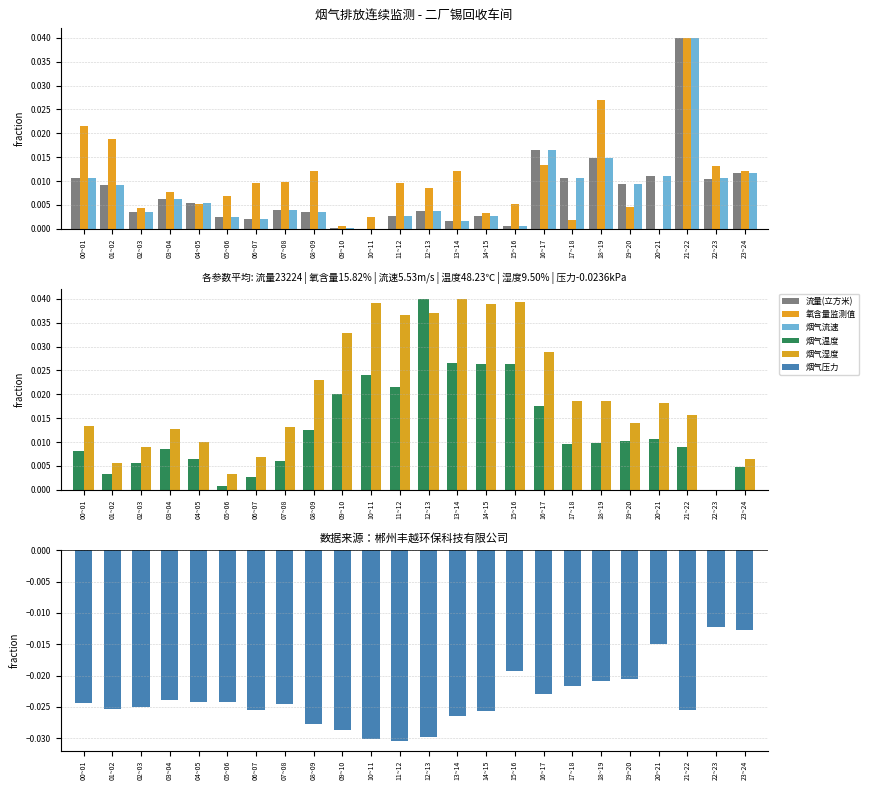

Reading right to left, list all the values displayed in this chart.

流量(立方米): 23~24=0.0	22~23=0.0	21~22=0.0	20~21=0.0	19~20=0.0	18~19=0.0	17~18=0.0	16~17=0.0	15~16=0.0	14~15=0.0	13~14=0.0	12~13=0.0	11~12=0.0	10~11=0.0	09~10=0.0	08~09=0.0	07~08=0.0	06~07=0.0	05~06=0.0	04~05=0.0	03~04=0.0	02~03=0.0	01~02=0.0	00~01=0.0
氧含量监测值: 23~24=0.0	22~23=0.0	21~22=0.0	20~21=0.0	19~20=0.0	18~19=0.0	17~18=0.0	16~17=0.0	15~16=0.0	14~15=0.0	13~14=0.0	12~13=0.0	11~12=0.0	10~11=0.0	09~10=0.0	08~09=0.0	07~08=0.0	06~07=0.0	05~06=0.0	04~05=0.0	03~04=0.0	02~03=0.0	01~02=0.0	00~01=0.0
烟气流速: 23~24=0.0	22~23=0.0	21~22=0.0	20~21=0.0	19~20=0.0	18~19=0.0	17~18=0.0	16~17=0.0	15~16=0.0	14~15=0.0	13~14=0.0	12~13=0.0	11~12=0.0	10~11=0.0	09~10=0.0	08~09=0.0	07~08=0.0	06~07=0.0	05~06=0.0	04~05=0.0	03~04=0.0	02~03=0.0	01~02=0.0	00~01=0.0
烟气温度: 23~24=0.0	22~23=0.0	21~22=0.0	20~21=0.0	19~20=0.0	18~19=0.0	17~18=0.0	16~17=0.0	15~16=0.0	14~15=0.0	13~14=0.0	12~13=0.0	11~12=0.0	10~11=0.0	09~10=0.0	08~09=0.0	07~08=0.0	06~07=0.0	05~06=0.0	04~05=0.0	03~04=0.0	02~03=0.0	01~02=0.0	00~01=0.0
烟气湿度: 23~24=0.0	22~23=0.0	21~22=0.0	20~21=0.0	19~20=0.0	18~19=0.0	17~18=0.0	16~17=0.0	15~16=0.0	14~15=0.0	13~14=0.0	12~13=0.0	11~12=0.0	10~11=0.0	09~10=0.0	08~09=0.0	07~08=0.0	06~07=0.0	05~06=0.0	04~05=0.0	03~04=0.0	02~03=0.0	01~02=0.0	00~01=0.0
烟气压力: 23~24=-0.0	22~23=-0.0	21~22=-0.0	20~21=-0.0	19~20=-0.0	18~19=-0.0	17~18=-0.0	16~17=-0.0	15~16=-0.0	14~15=-0.0	13~14=-0.0	12~13=-0.0	11~12=-0.0	10~11=-0.0	09~10=-0.0	08~09=-0.0	07~08=-0.0	06~07=-0.0	05~06=-0.0	04~05=-0.0	03~04=-0.0	02~03=-0.0	01~02=-0.0	00~01=-0.0